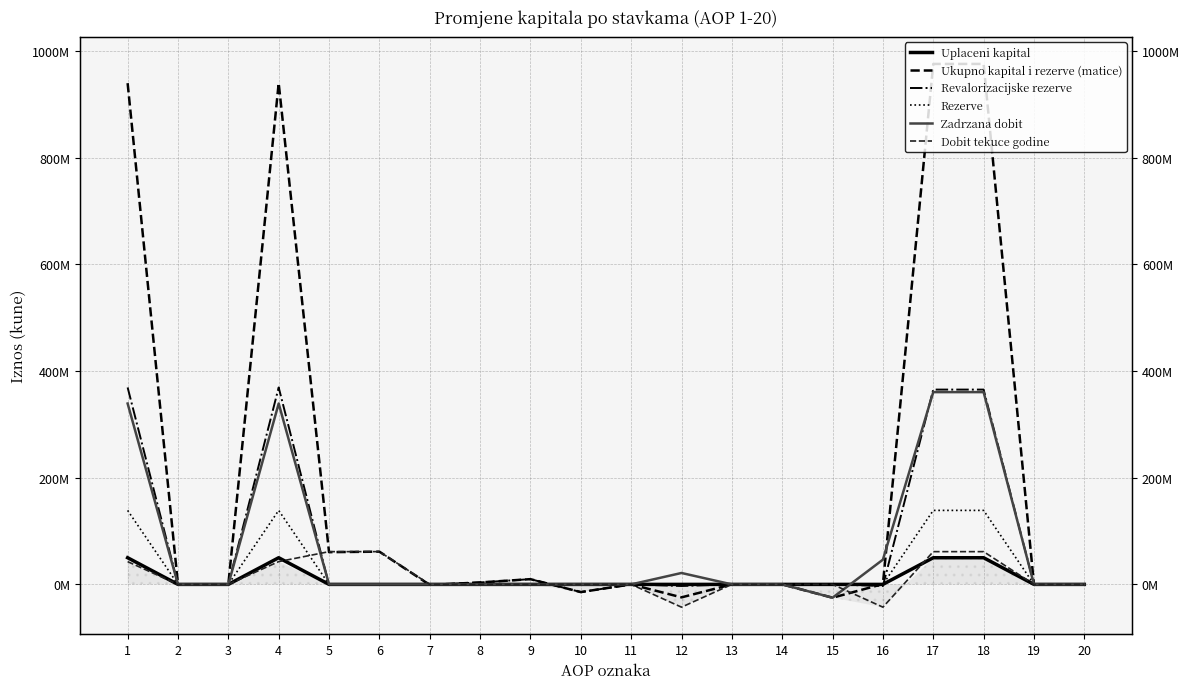

Which series has the widest spread of values?

Ukupno kapital i rezerve (matice)